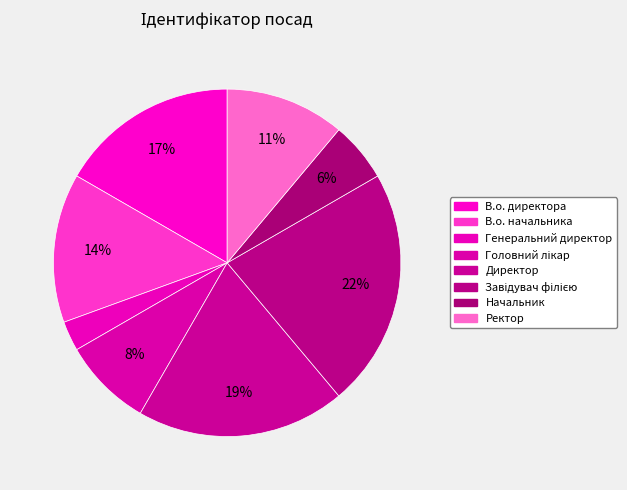

Is there a majority slice in this chart?

No